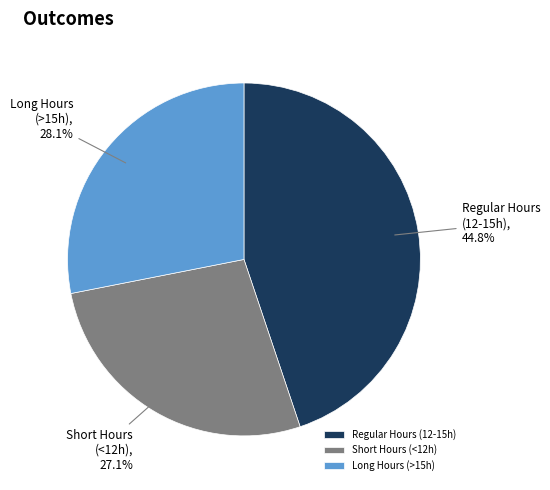

Combined, what portion of the pie is Regular Hours (12-15h) and Short Hours (<12h)?

71.9%